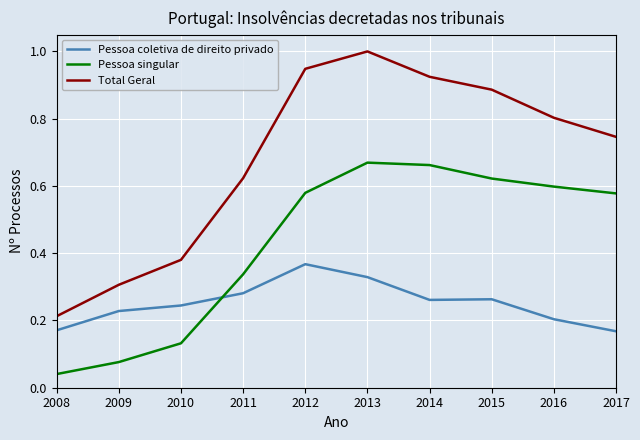

The Total Geral series shows 0.5 at 2010. True or false?

False